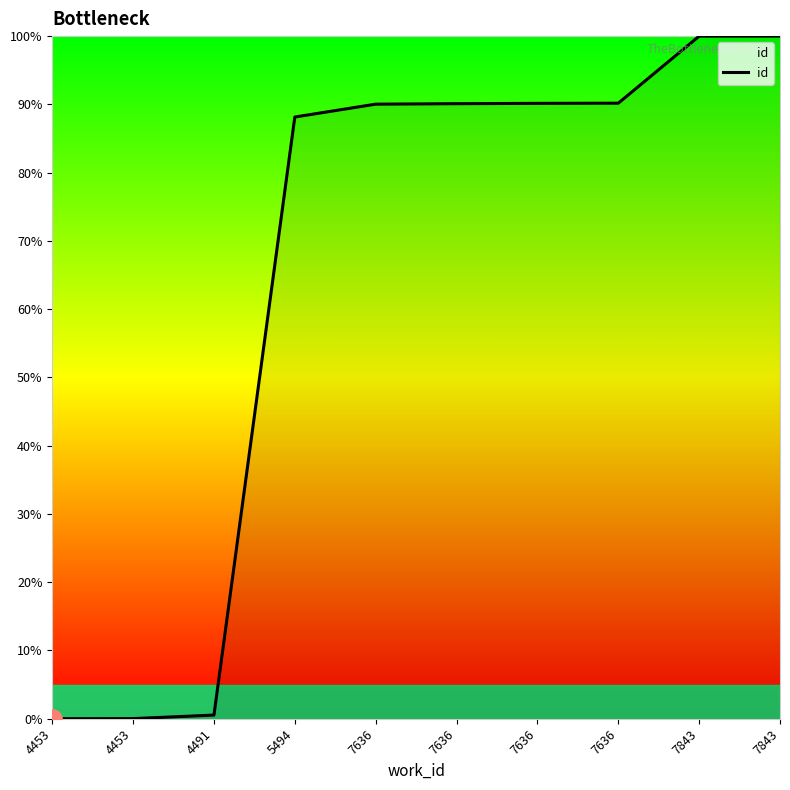

Between 4491 and 7843, which is larger?

7843